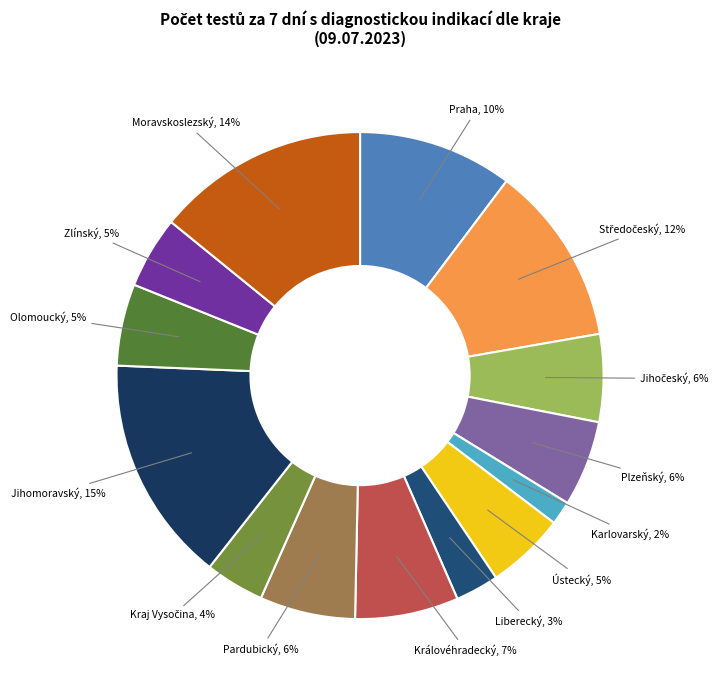

How many segments does this pie chart have?

14